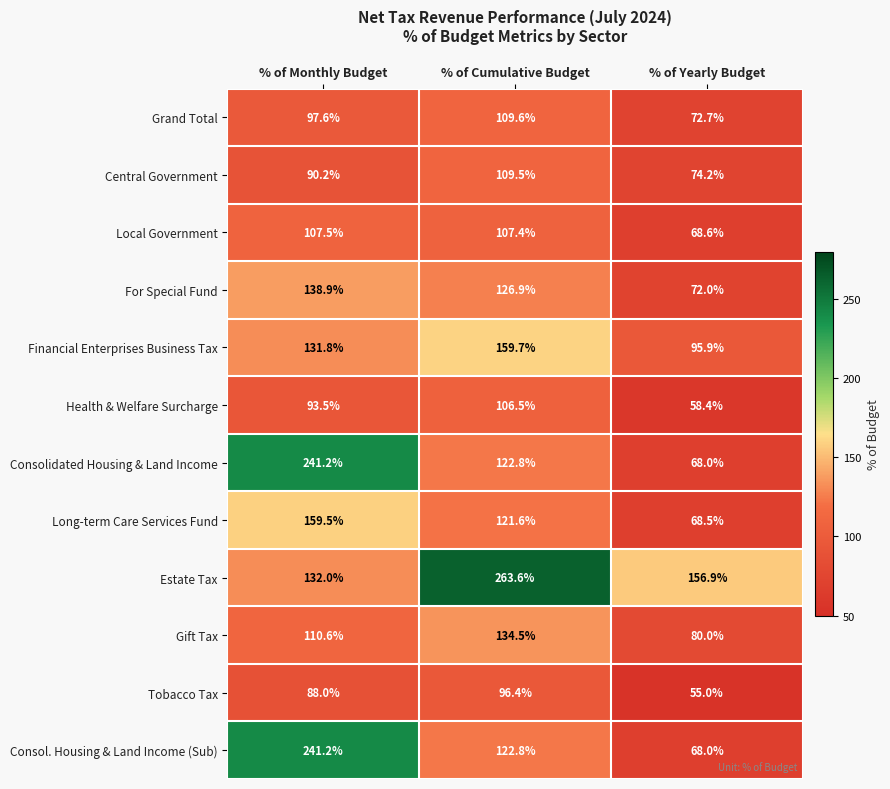

At which label does Grand Total first exceed 97?

% of Monthly Budget